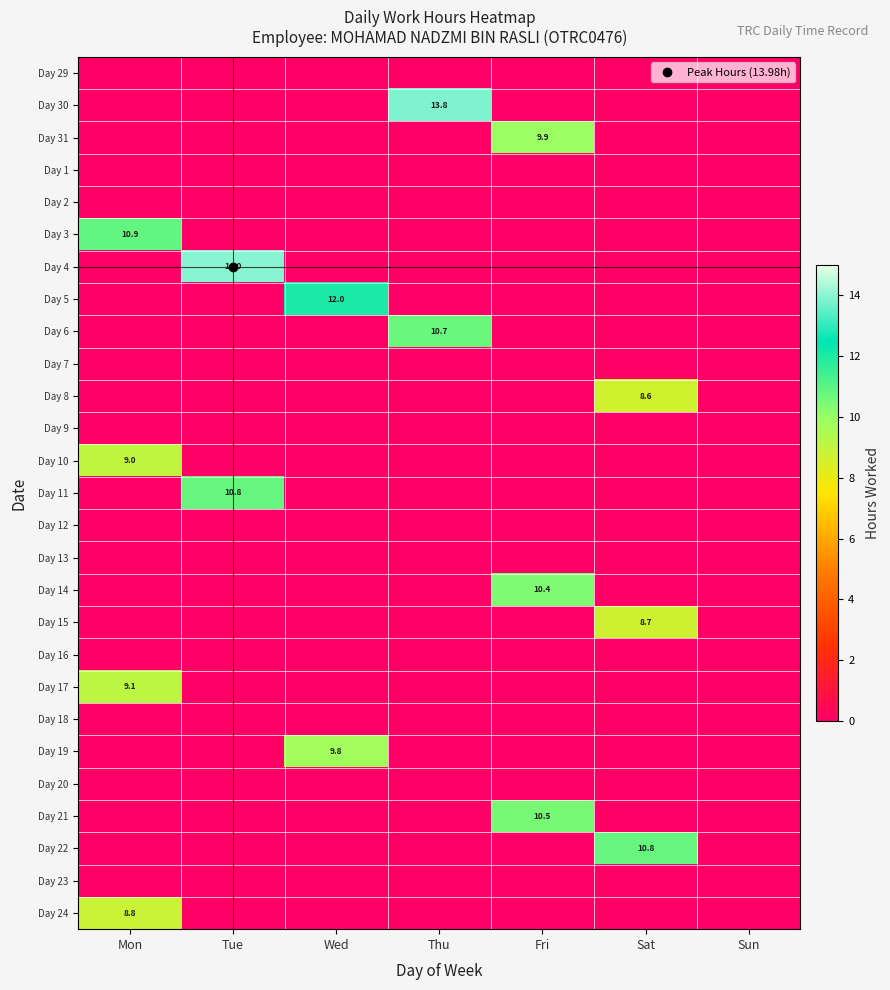

Which series has the largest total across all categories?

Day 4